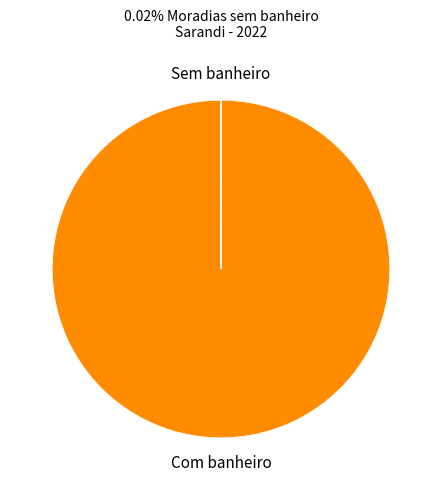

Is there a majority slice in this chart?

Yes